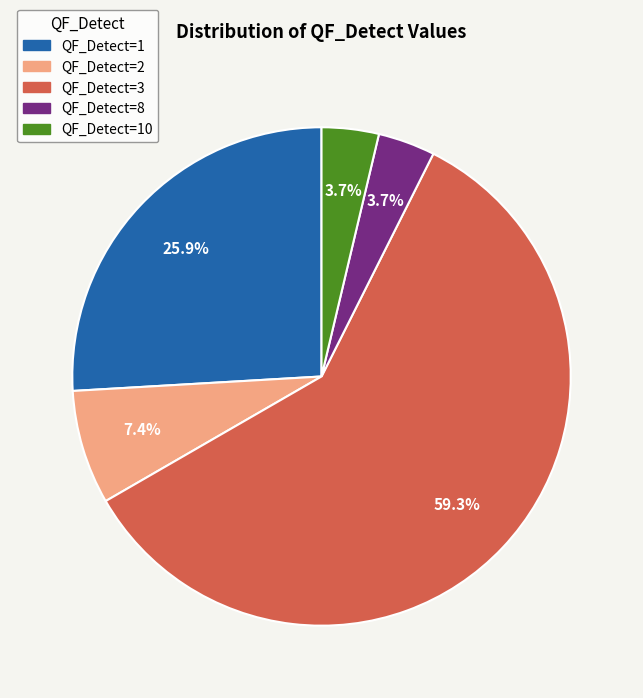

What is the largest slice in the pie chart?

QF_Detect=3